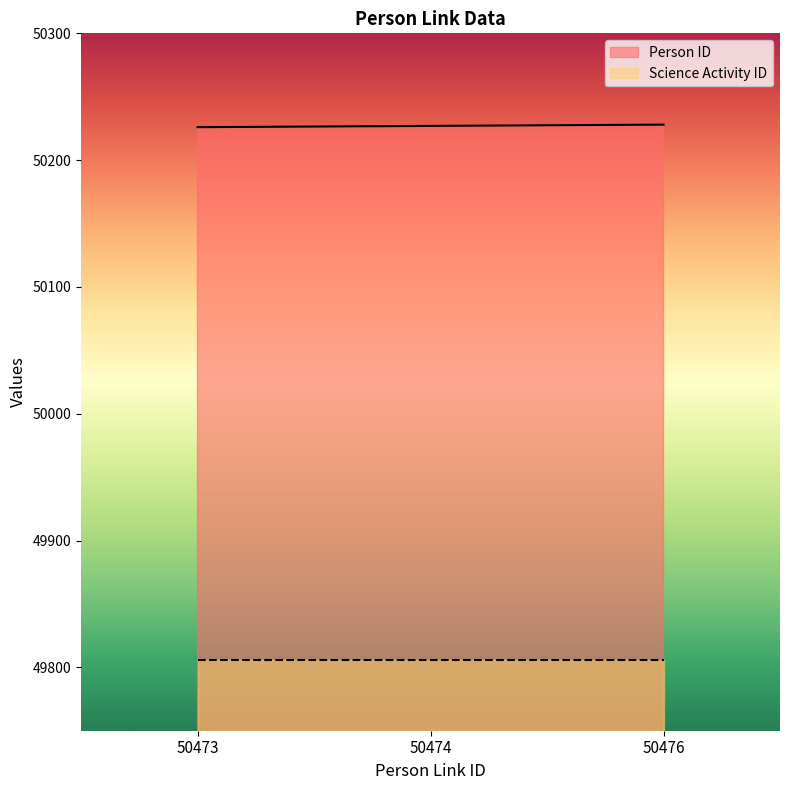

Does the chart display data point markers on the line(s)?

No